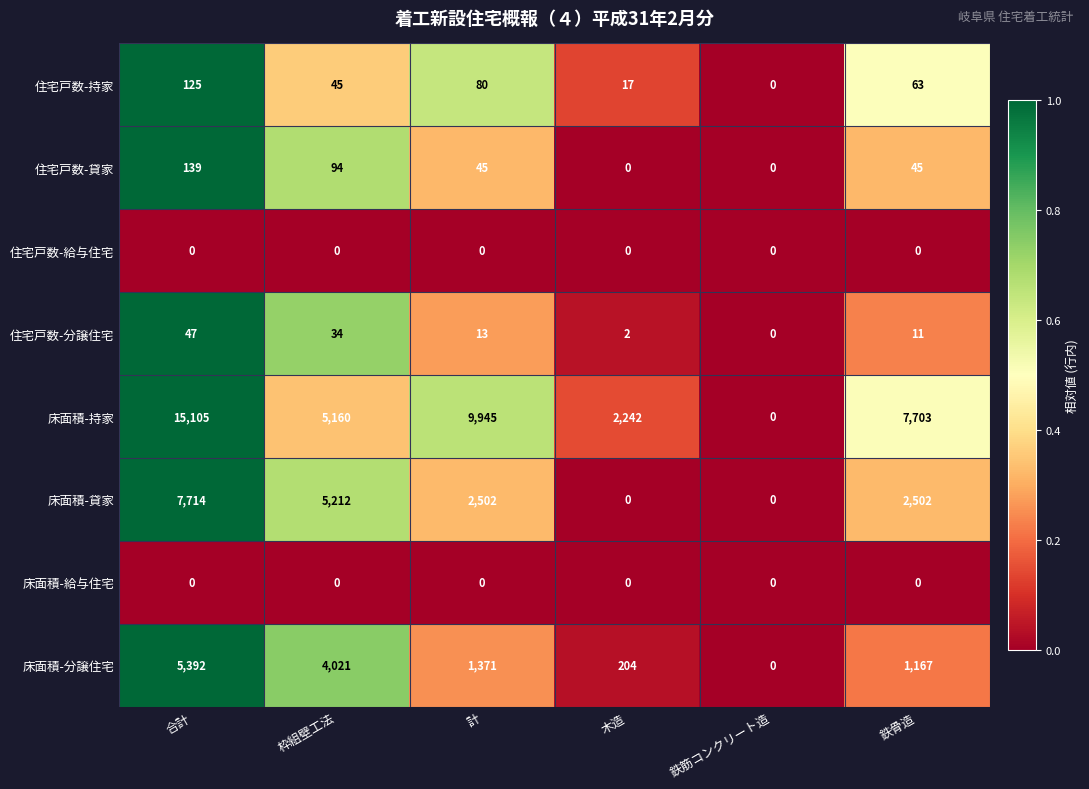

At which category is the sum across all series the highest?

合計